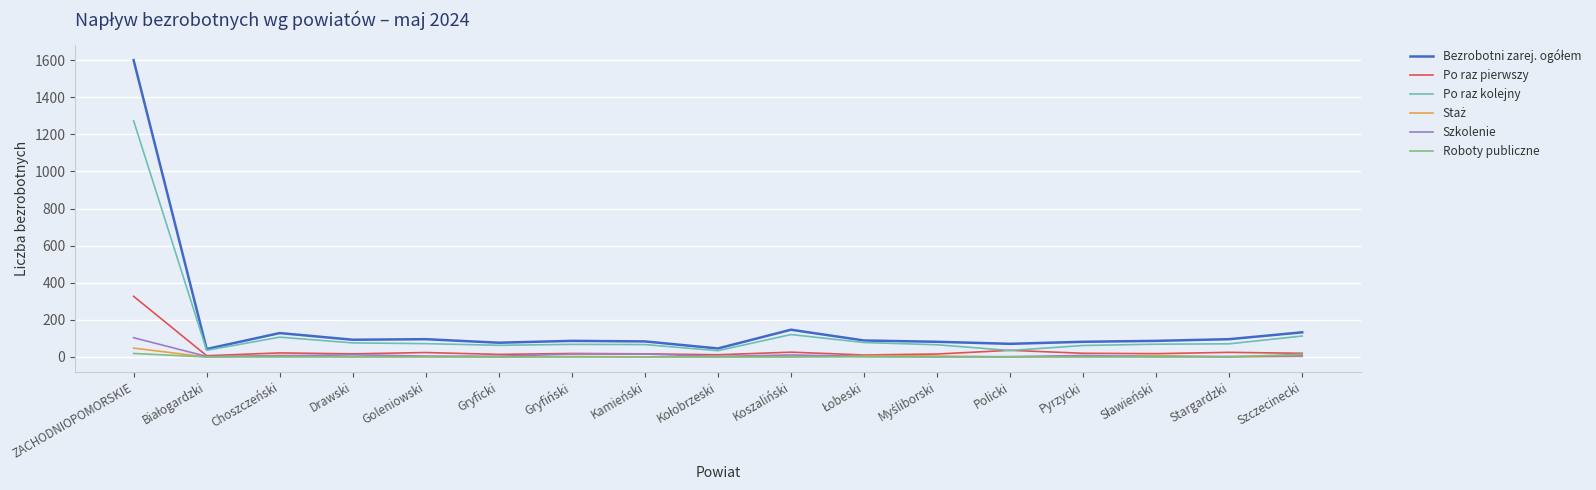

What is the greatest value displayed?

1600